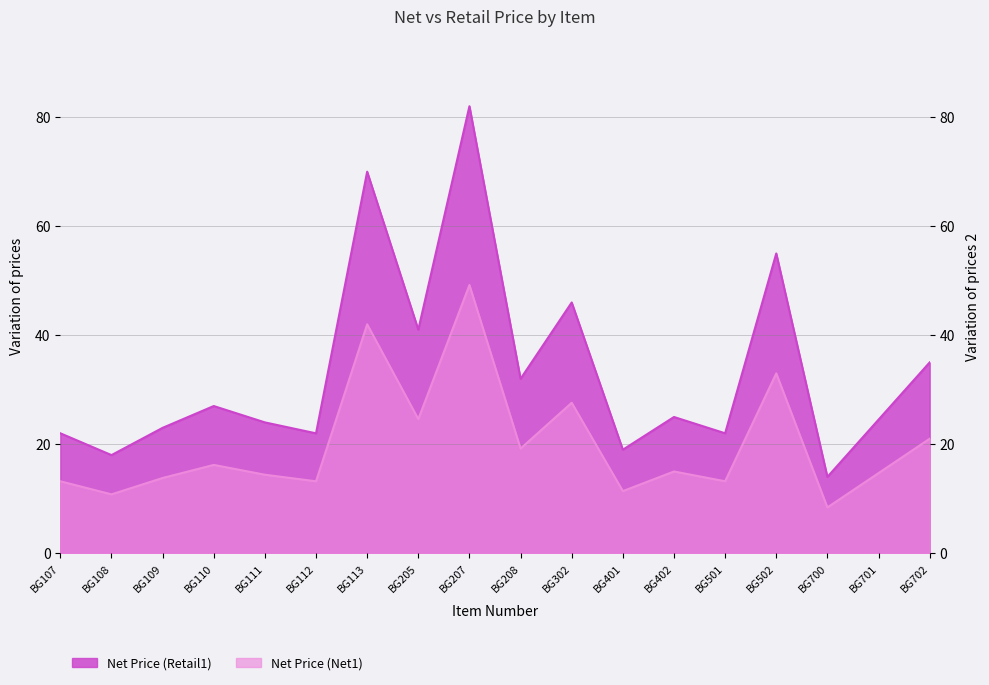

Rank the series by their maximum value, from lowest to highest.

Net Price (Net1), Net Price (Retail1)